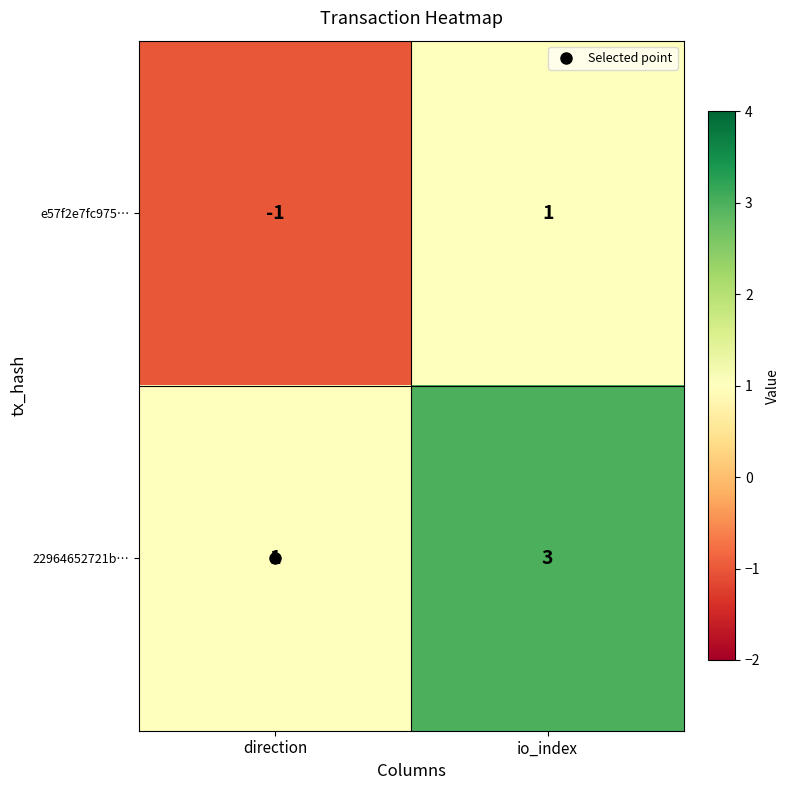

At which category is the sum across all series the highest?

io_index